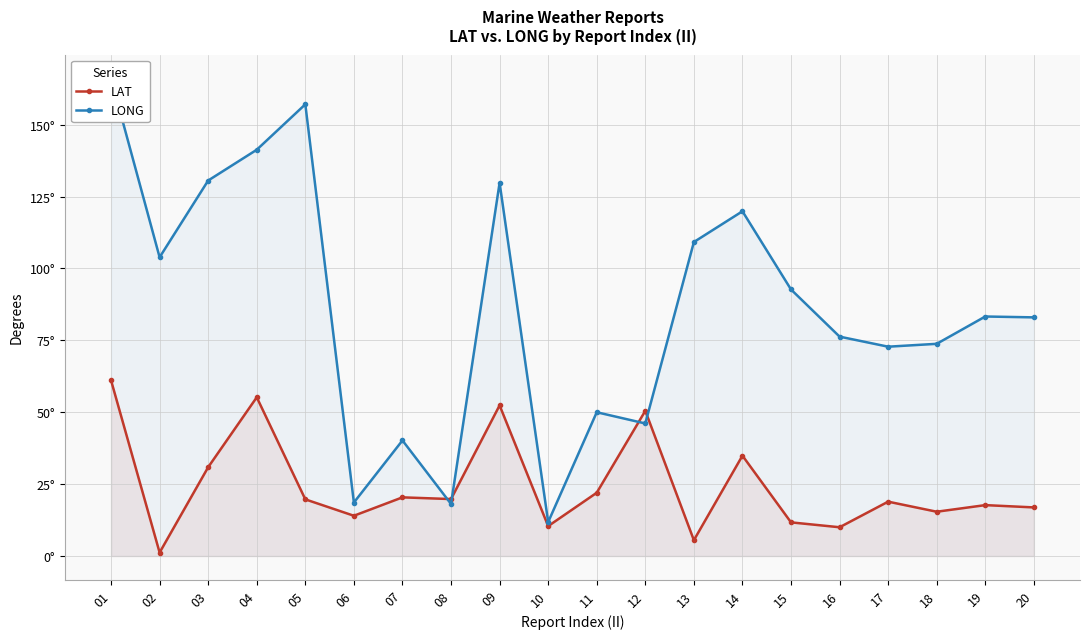

After their last crossing, which series has the higher values: LAT or LONG?

LONG